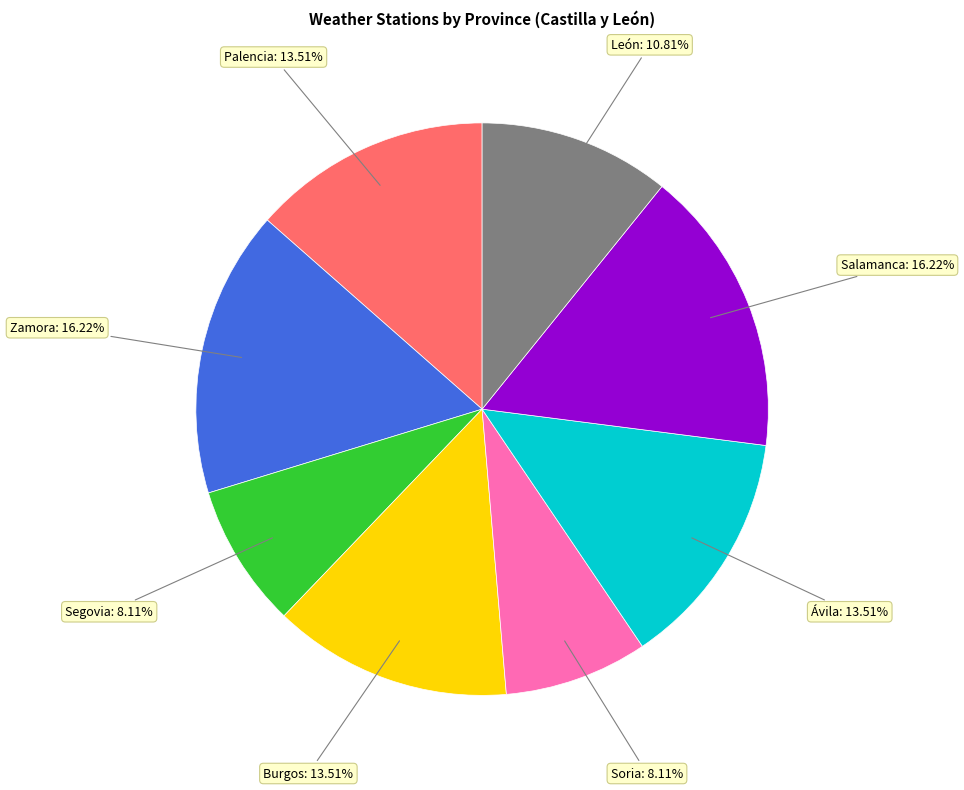

Does any single category account for the majority?

No